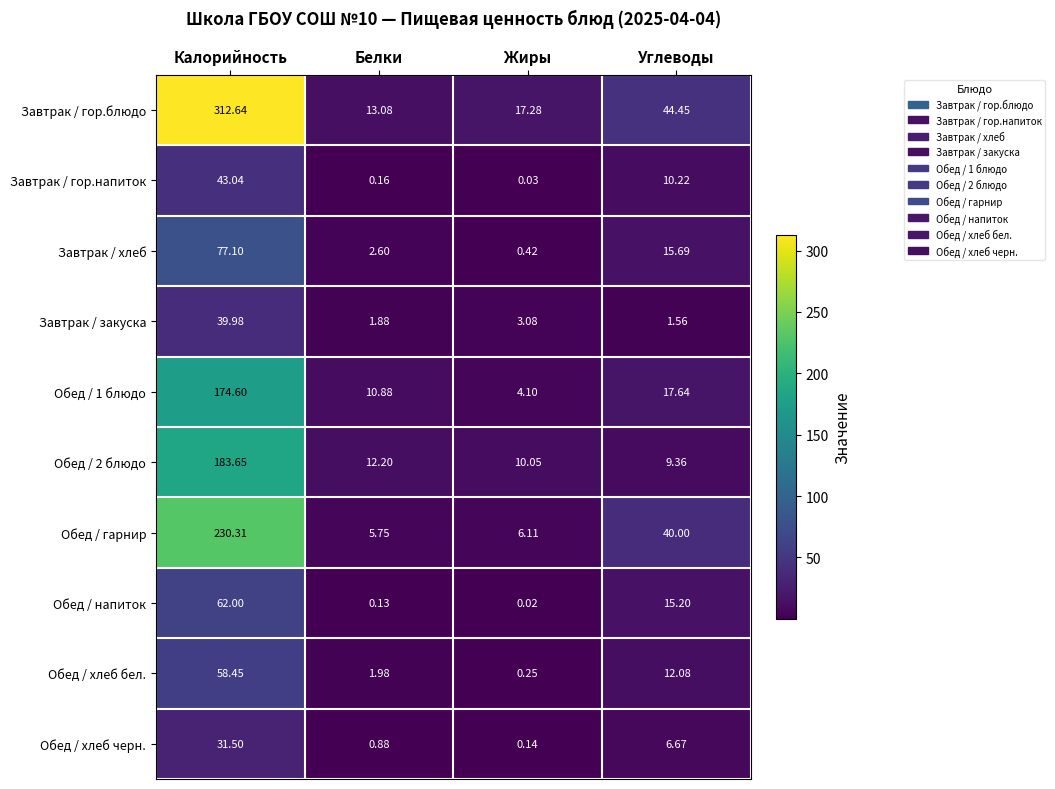

At which category is the sum across all series the highest?

Калорийность